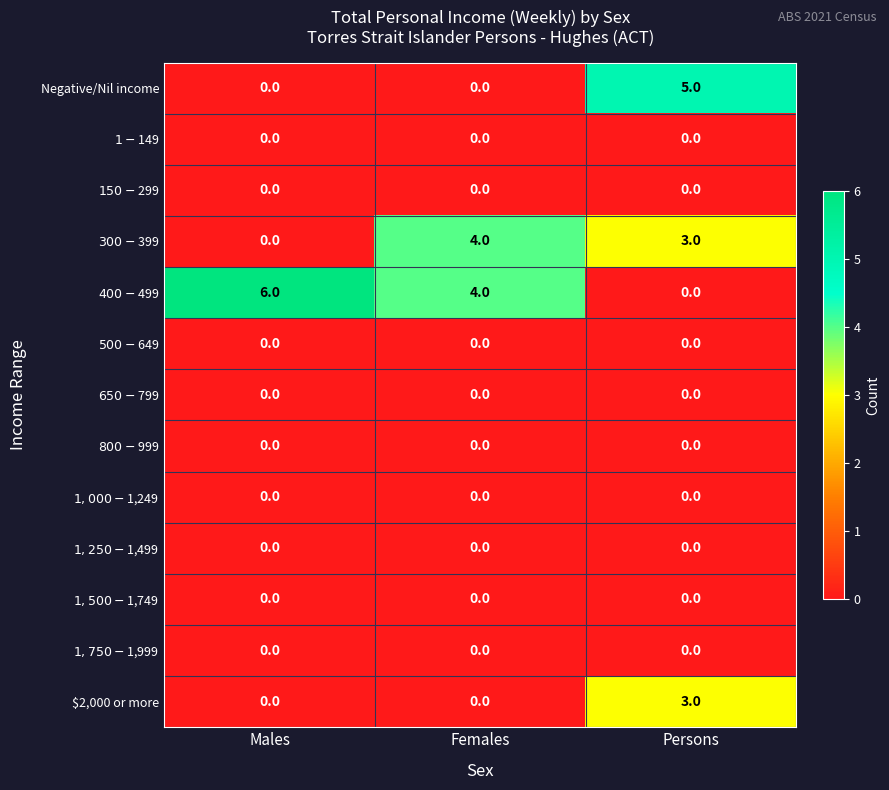

What is the sum of the Negative/Nil income values at Persons and Males?

5